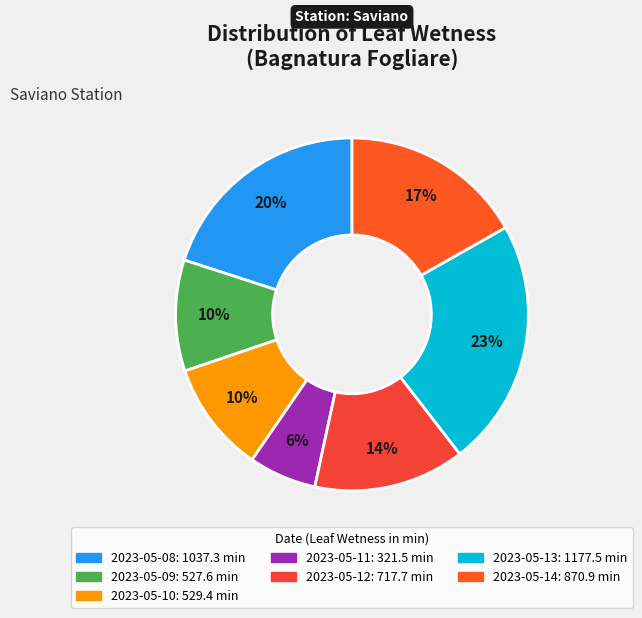

Rank the categories by value from highest to lowest.

2023-05-13, 2023-05-08, 2023-05-14, 2023-05-12, 2023-05-10, 2023-05-09, 2023-05-11